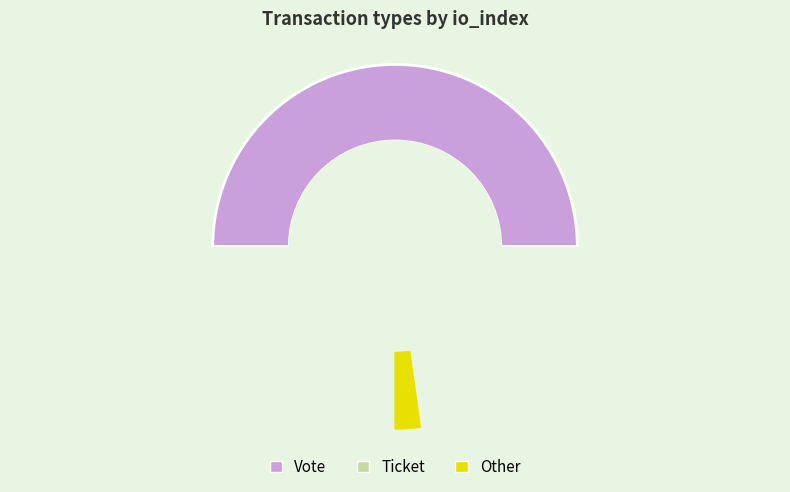

To the nearest percent, what is the difference between the largest and smallest slice percentages?

100%